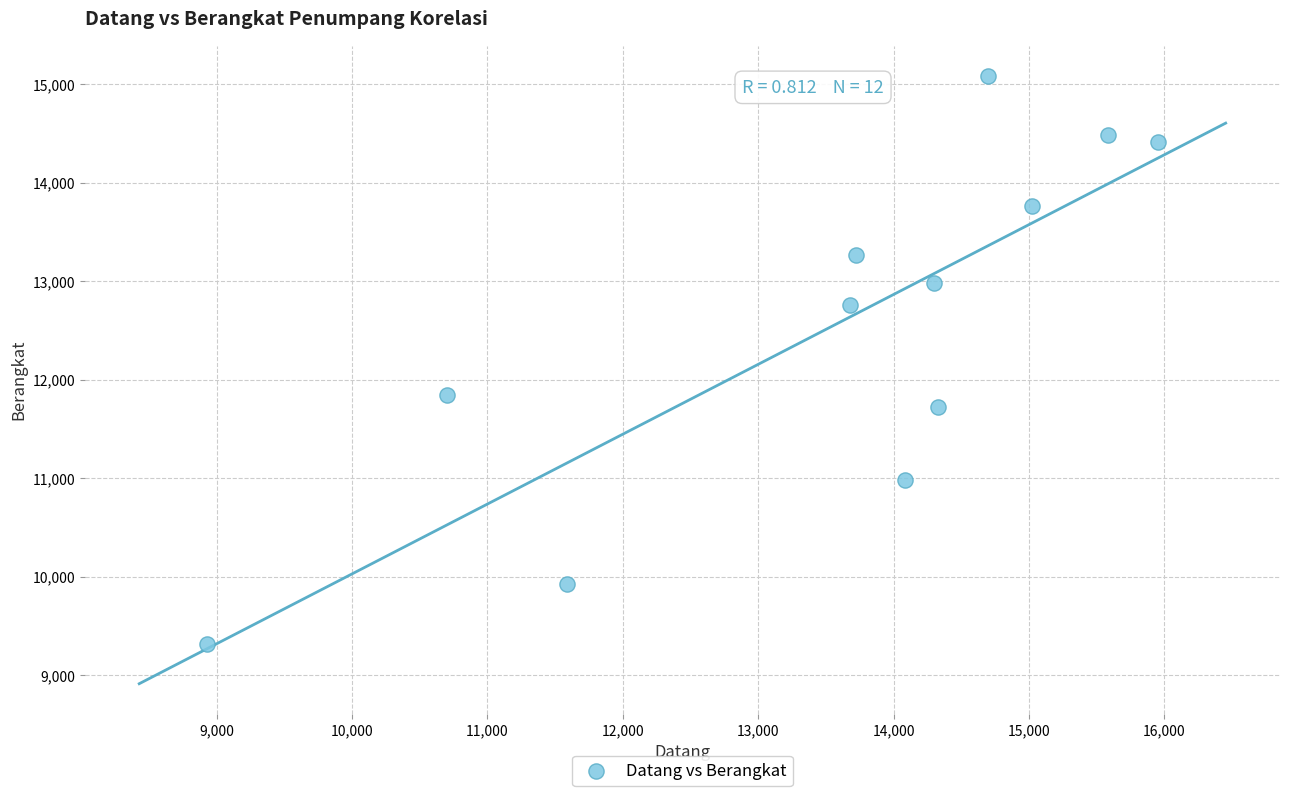

What is the range of Y values (max minus min)?

5770